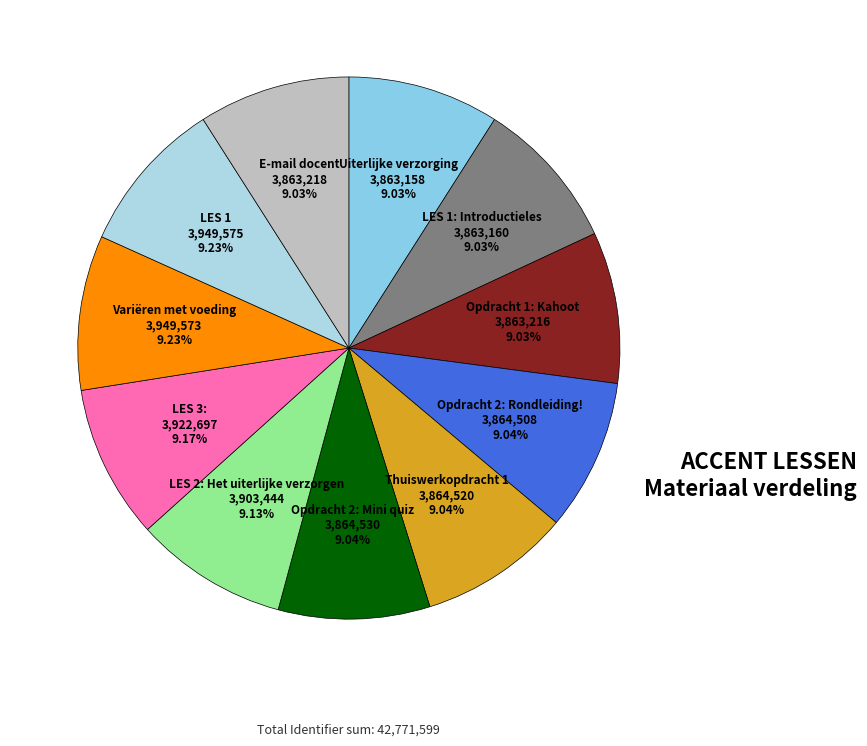

How many segments does this pie chart have?

11